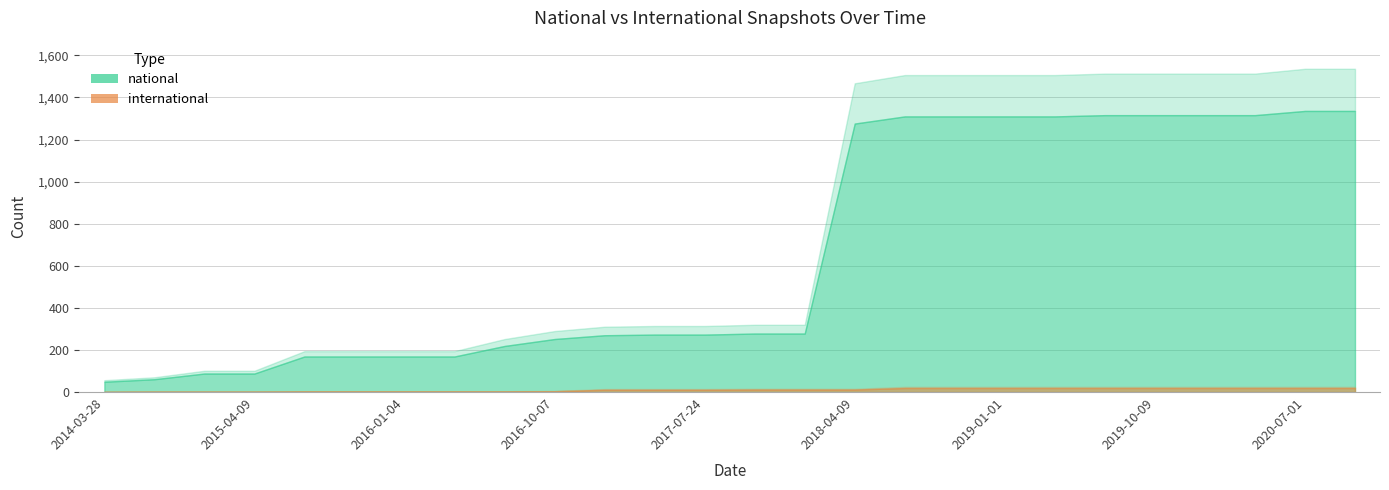

True or false: international and national intersect in this chart.

False